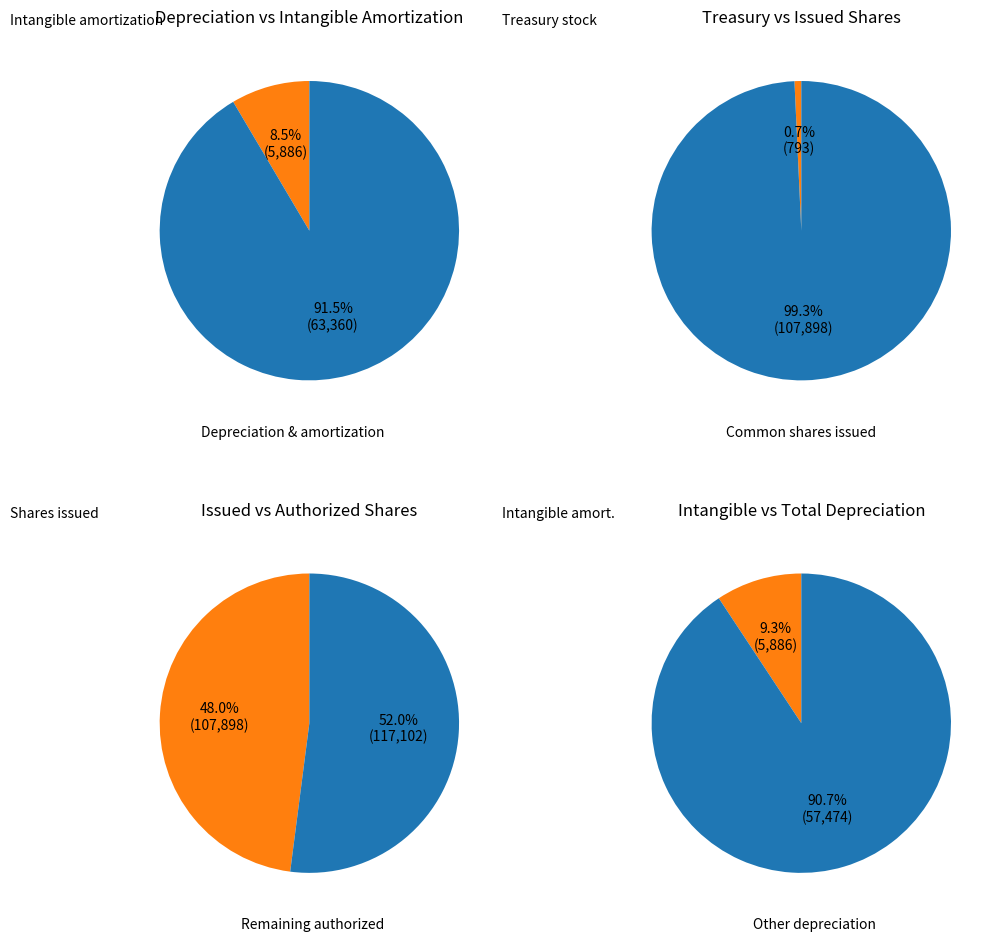

What is the smallest slice in the pie chart?

Treasury stock, shares